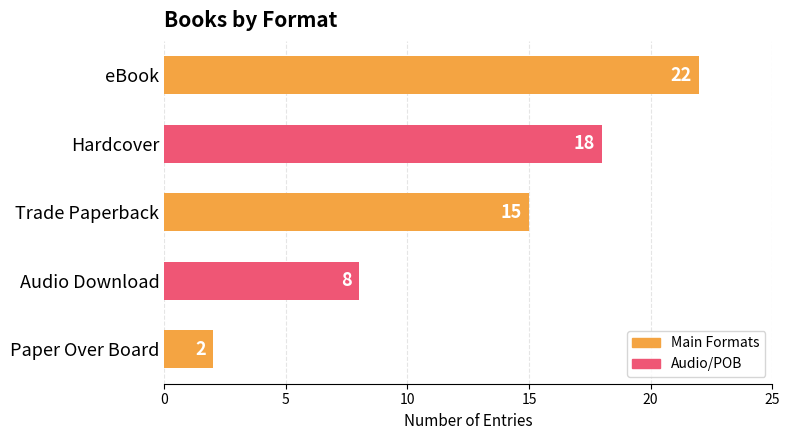

At which label is the value closest to 12?

Trade Paperback